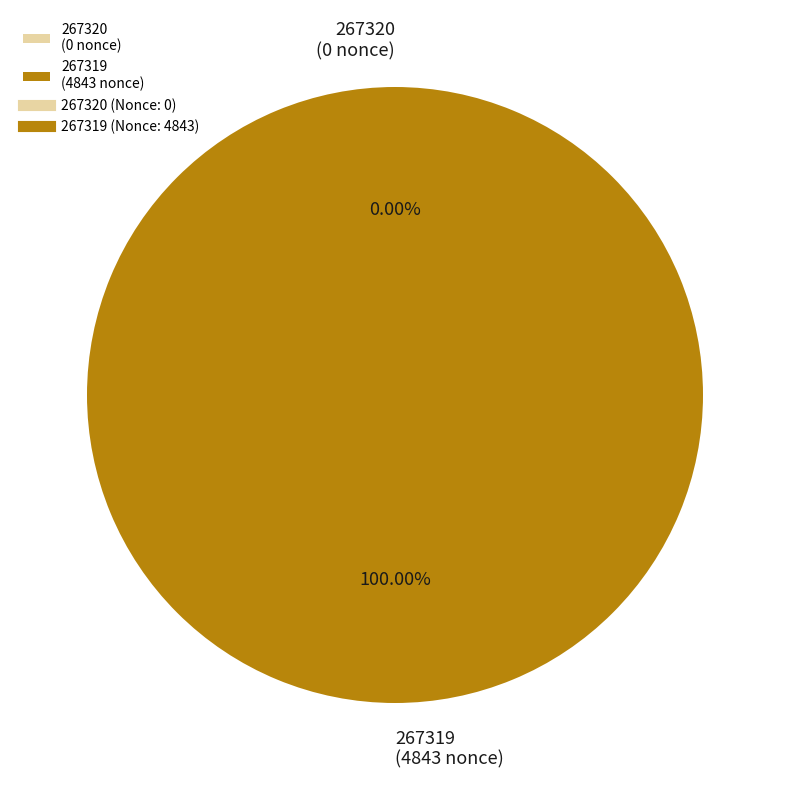

Which category has the smallest portion of the pie?

267320